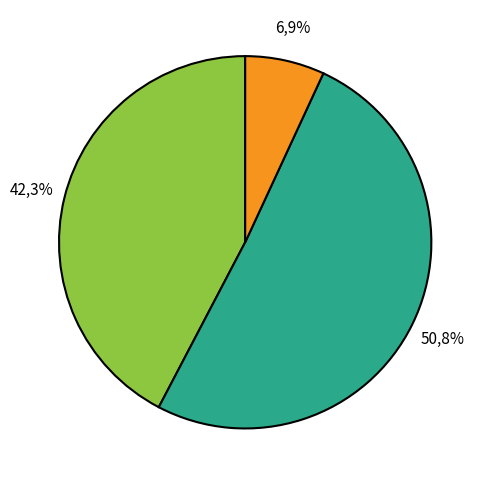

The Обед slice represents 45% of the pie. True or false?

False